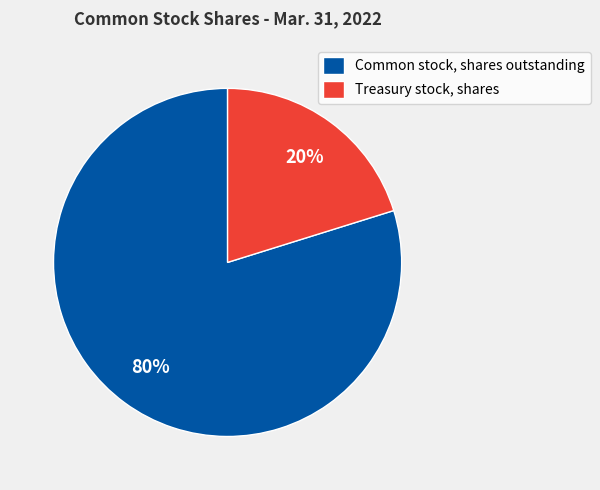

Which category has the smallest portion of the pie?

Treasury stock, shares